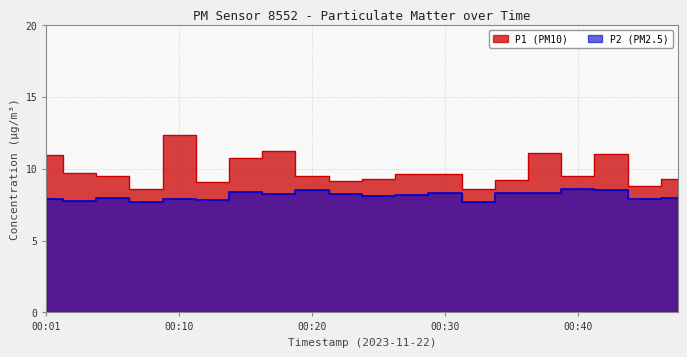

Where is the first local minimum for P2?

00:03